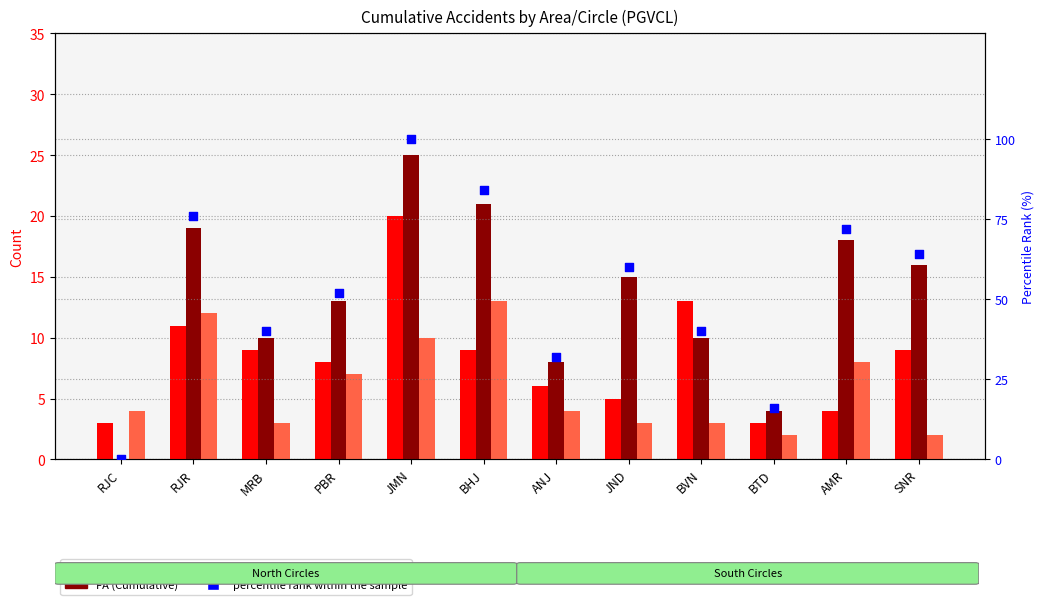

Which series reaches the maximum Y coordinate?

percentile rank within the sample